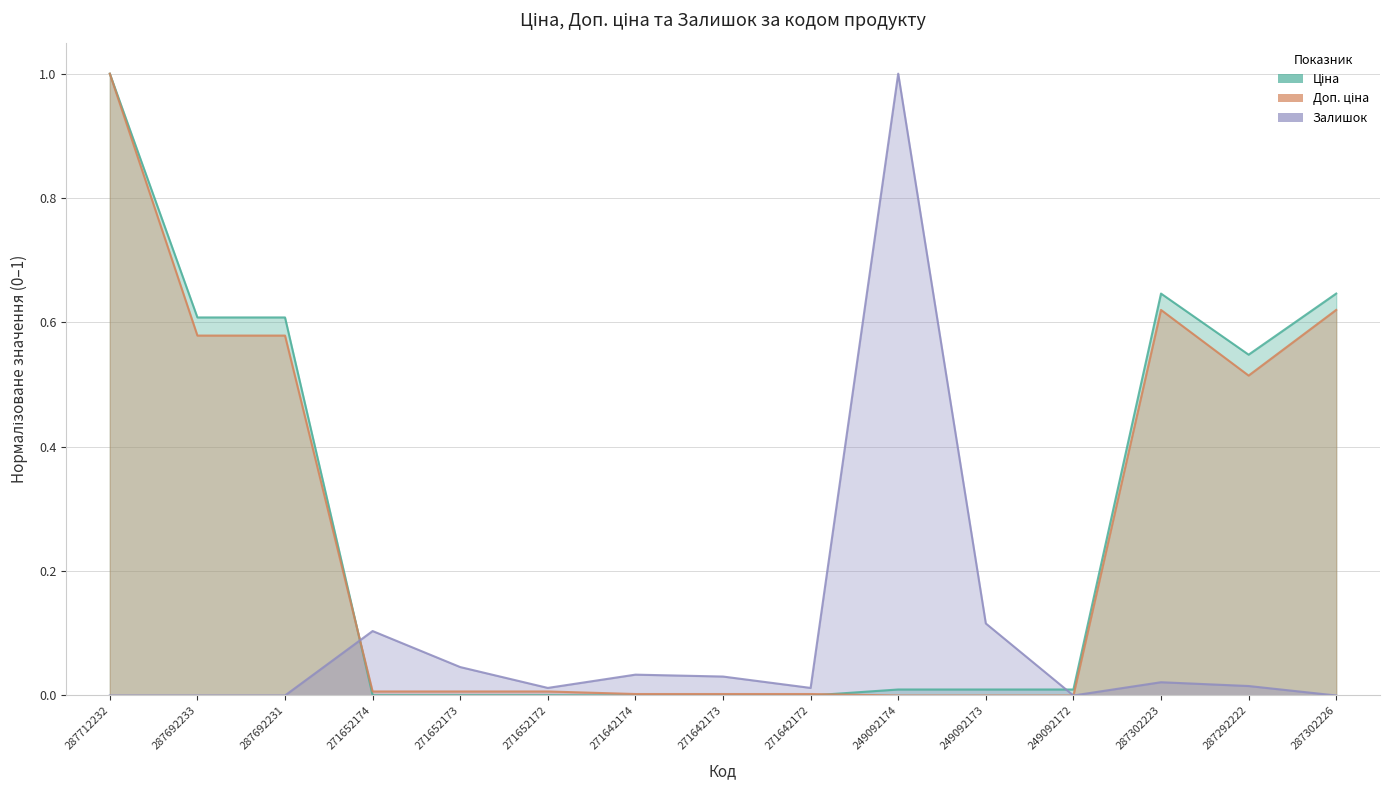

True or false: Ціна has a value of 0.0 at 271652173.

False